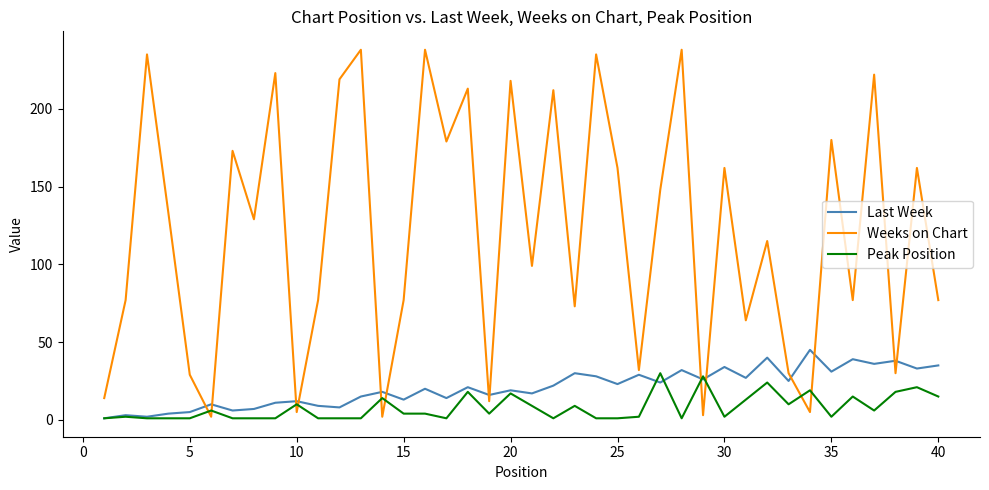

Which series has the widest spread of values?

Weeks on Chart